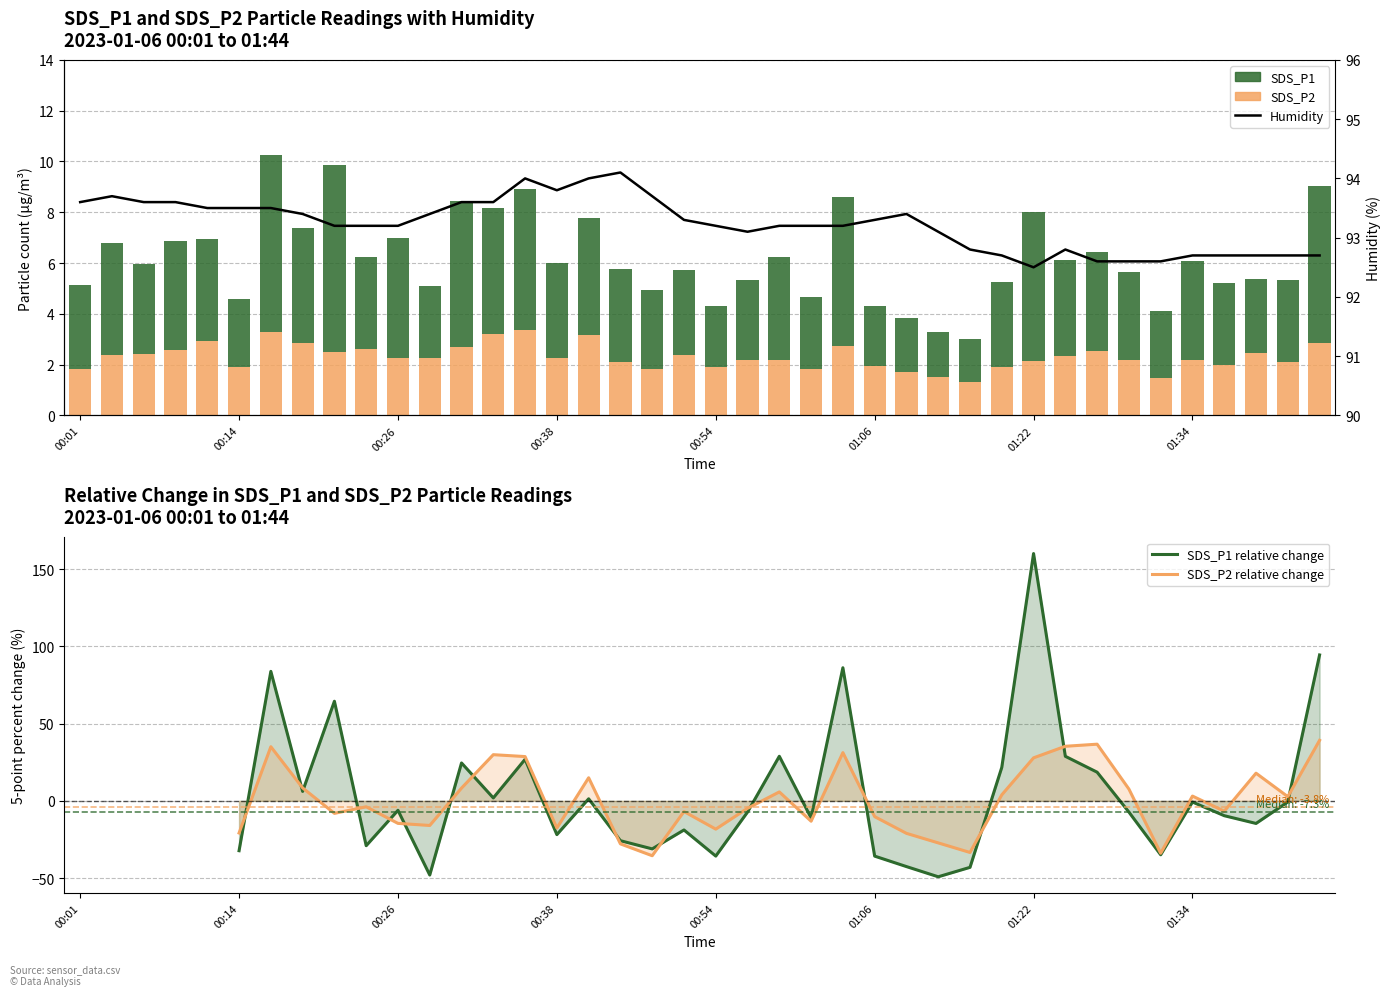

Is it true that SDS_P2 equals 0.5 at 00:04?

False